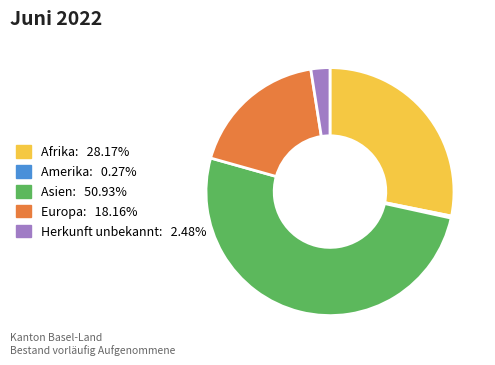

Does any single category account for the majority?

Yes